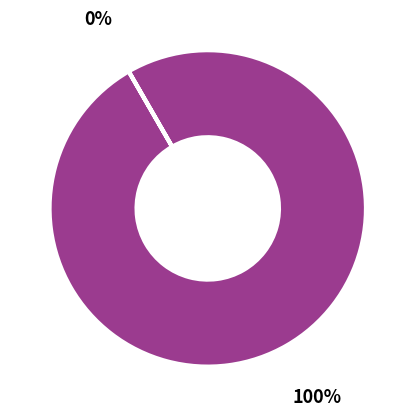

Does any single category account for the majority?

Yes